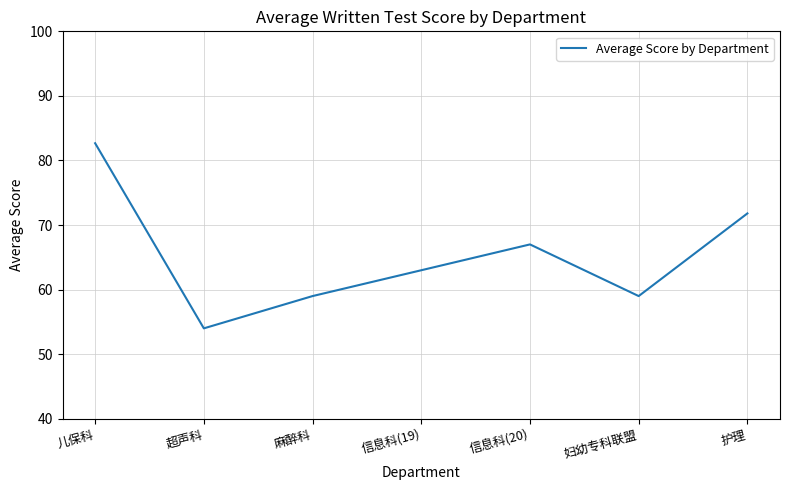

What is the greatest value displayed?

82.7